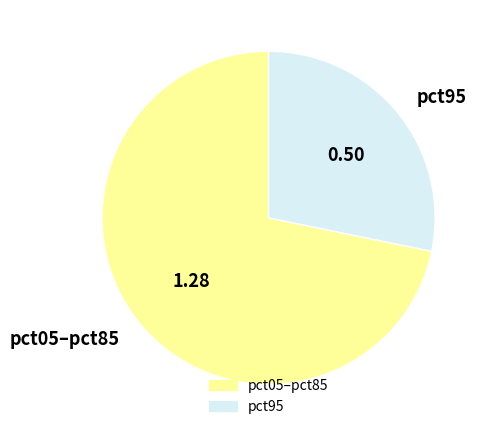

Does pct95 represent more than half of the total?

No